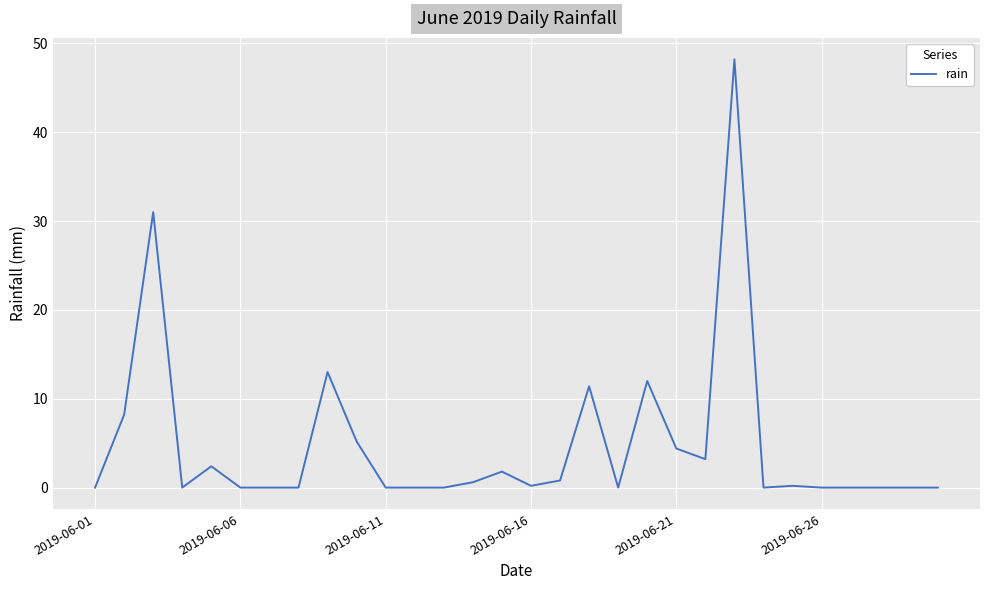

What is the maximum value shown in the chart?

48.2